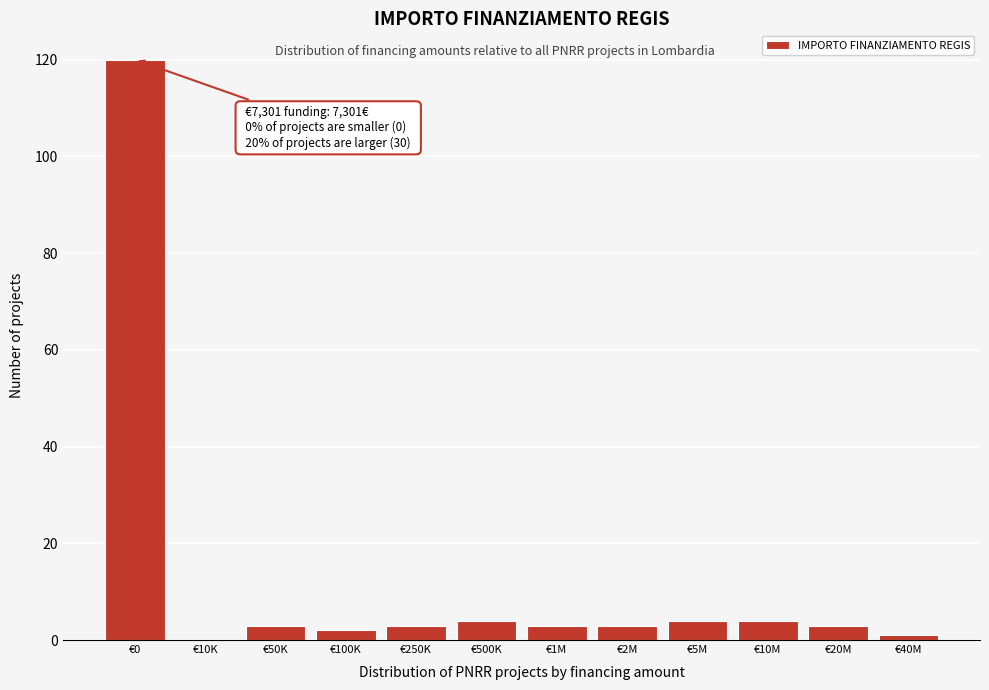

Reading right to left, list all the values displayed in this chart.

€40M=1	€20M=3	€10M=4	€5M=4	€2M=3	€1M=3	€500K=4	€250K=3	€100K=2	€50K=3	€10K=0	€0=120